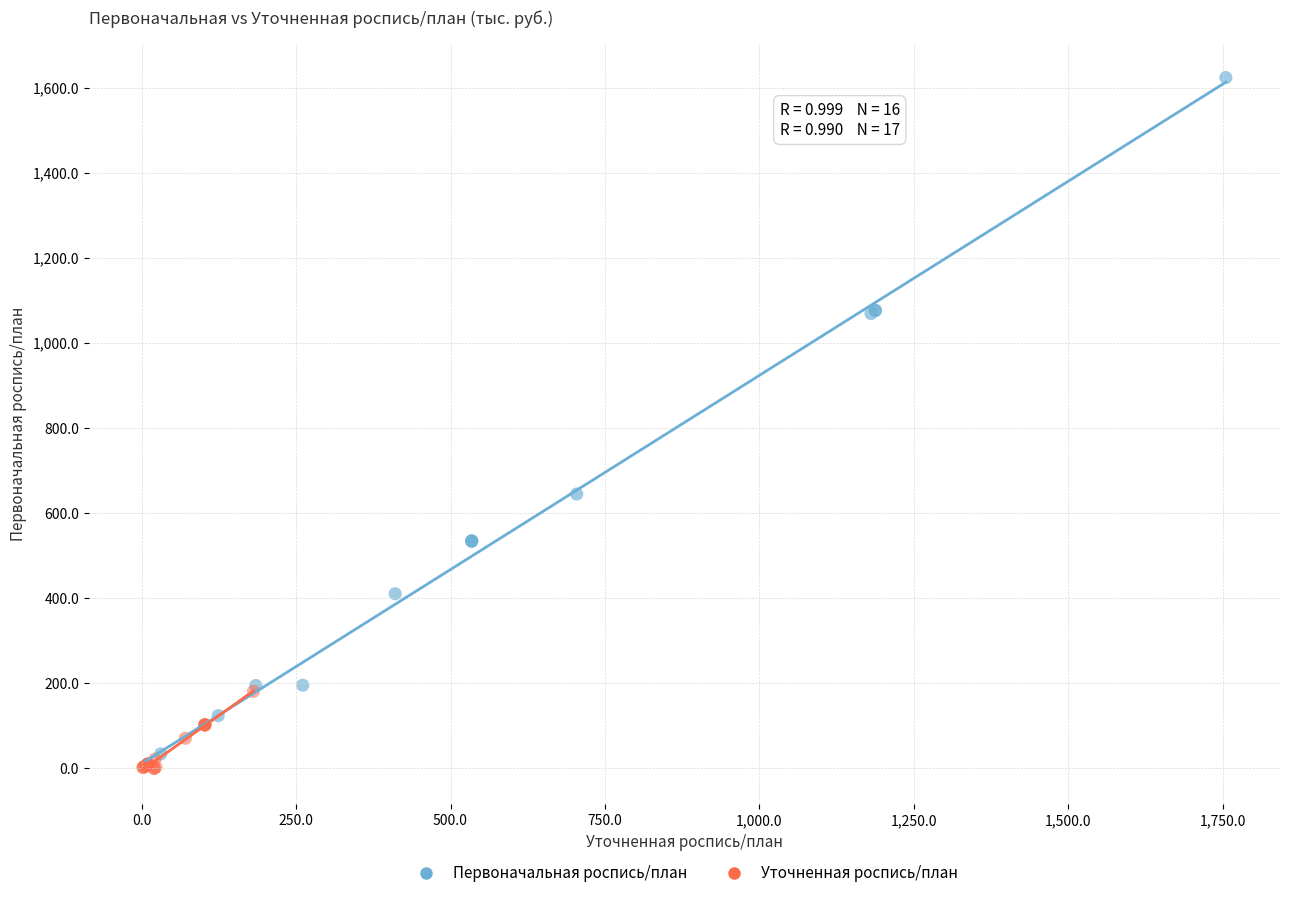

Which series has the widest spread of Y values?

Первоначальная роспись/план